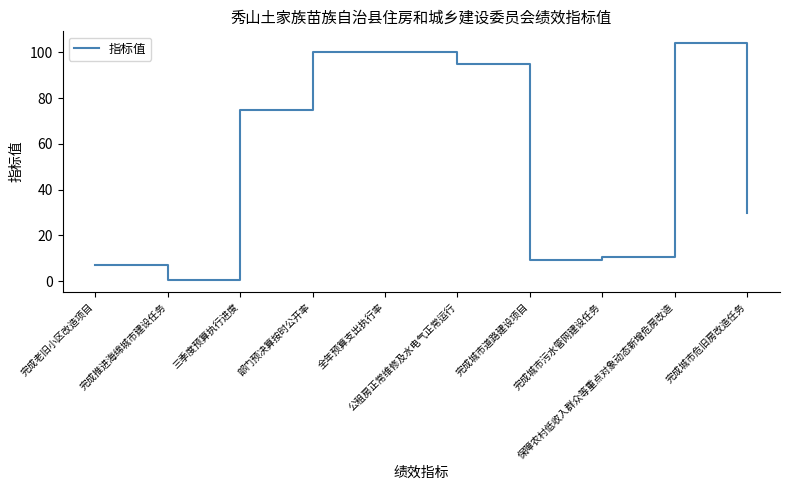

True or false: there are more than 0 points higher than both neighbors.

True